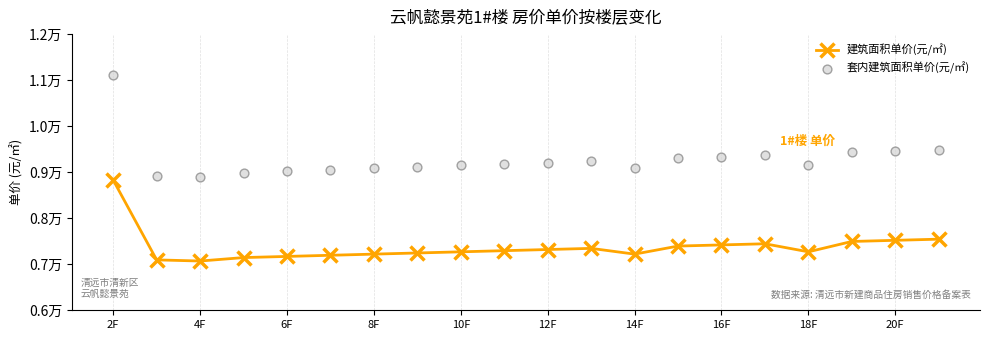

At how many categories does at least one series exceed 7785?

20